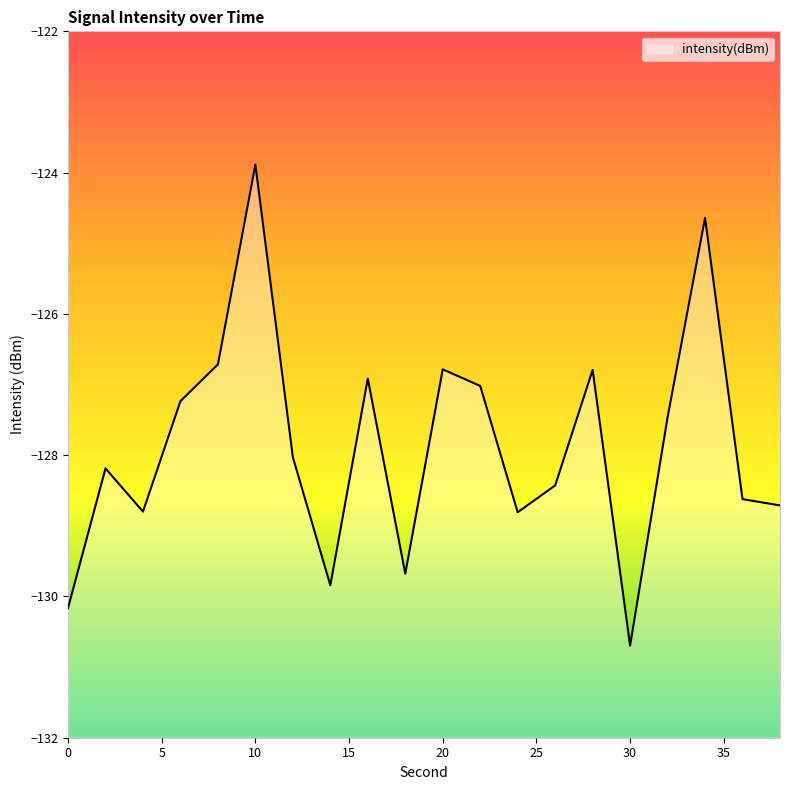

How many data points are above -128?

9